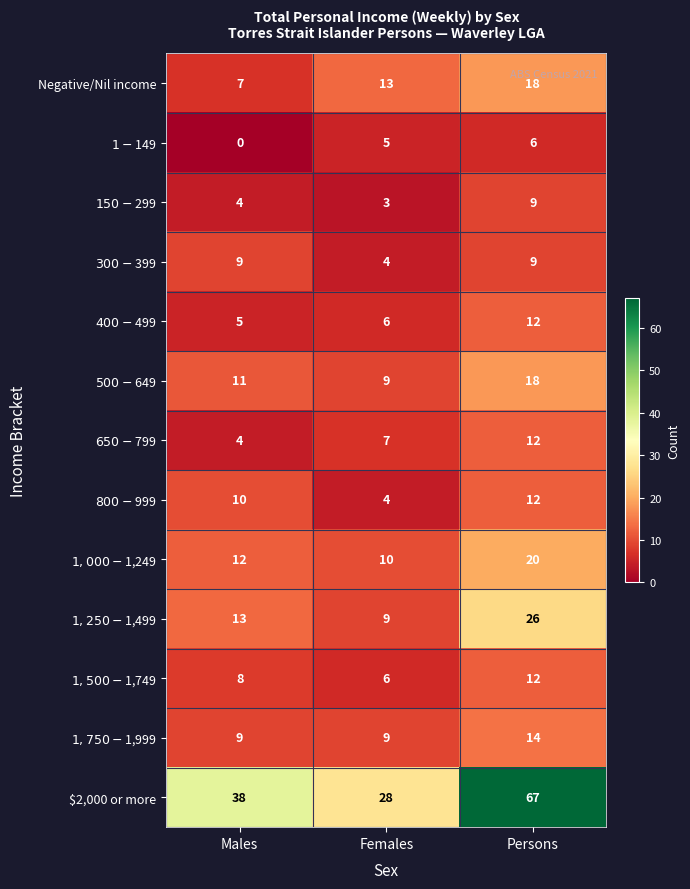

What is the greatest value displayed?

67